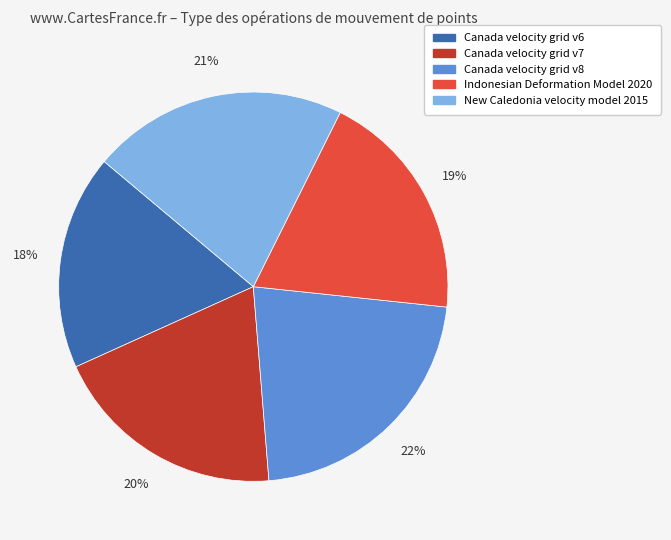

What is the ratio of the value at Canada velocity grid v6 to the value at Canada velocity grid v8?

0.8